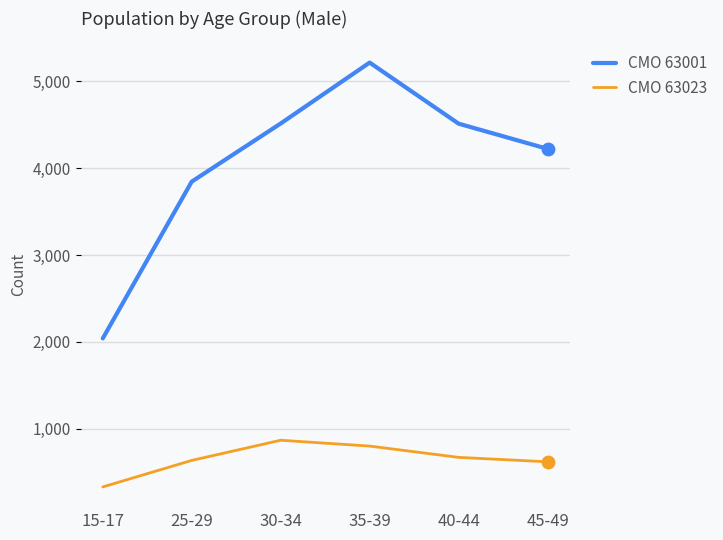

What is the spread (max minus min) of values at 45-49?

3601